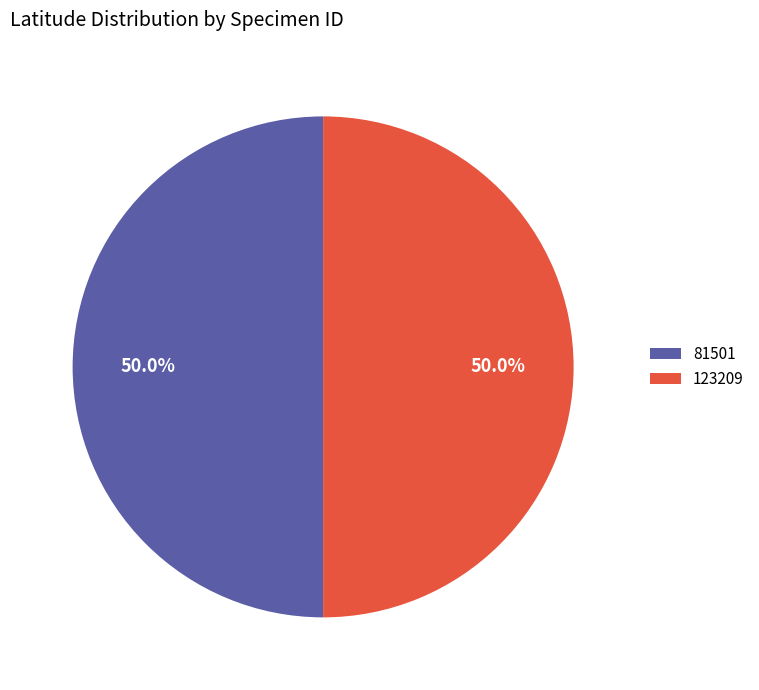

Approximately how many times larger is the value at 123209 compared to 81501?

1.0